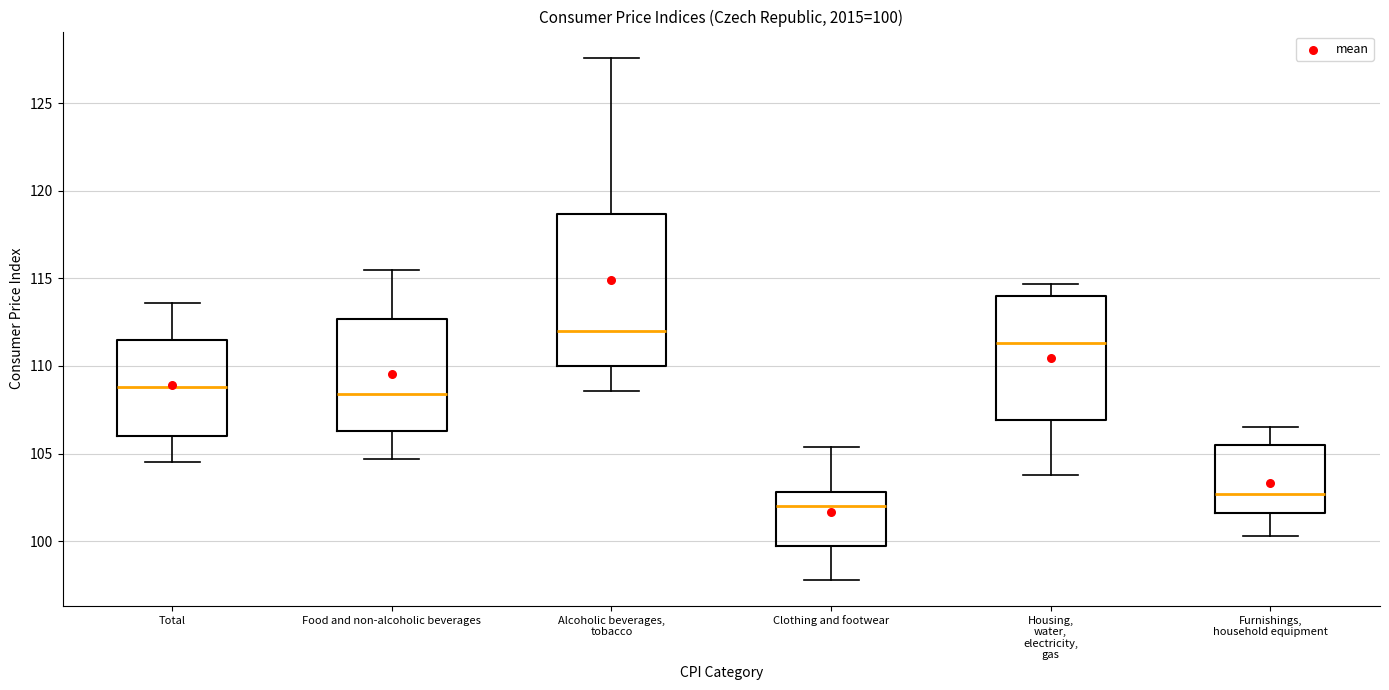

Comparing the boxes themselves (not the whiskers), which one is the tallest?

Alcoholic beverages, tobacco